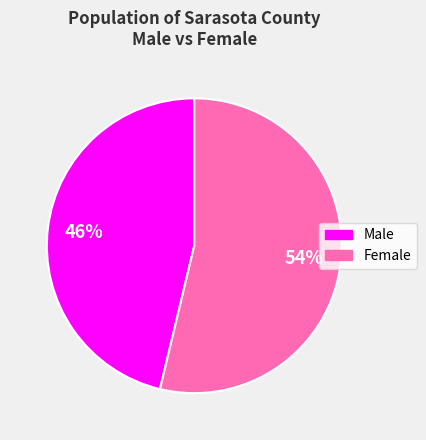

Which has a higher value, Female or Male?

Female